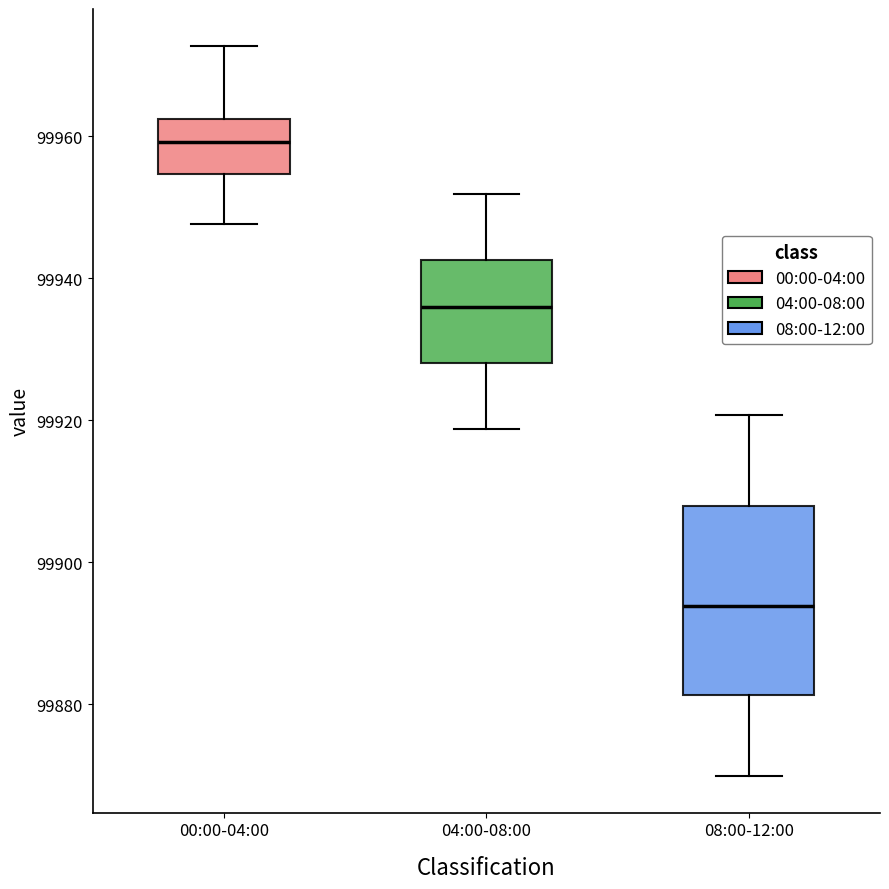

Where is the lower edge of the box for 04:00-08:00 on the y-axis? The values are not printed on the chart, so give them approximately, as read against the axis.

99928